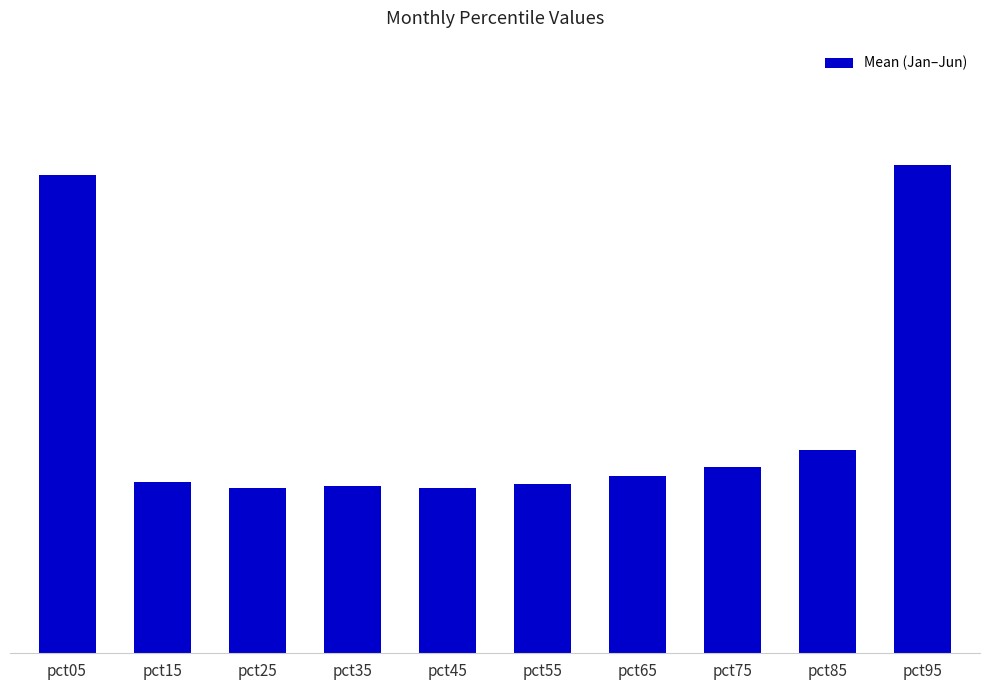

What is the value of the 3rd bar from the left?

0.1